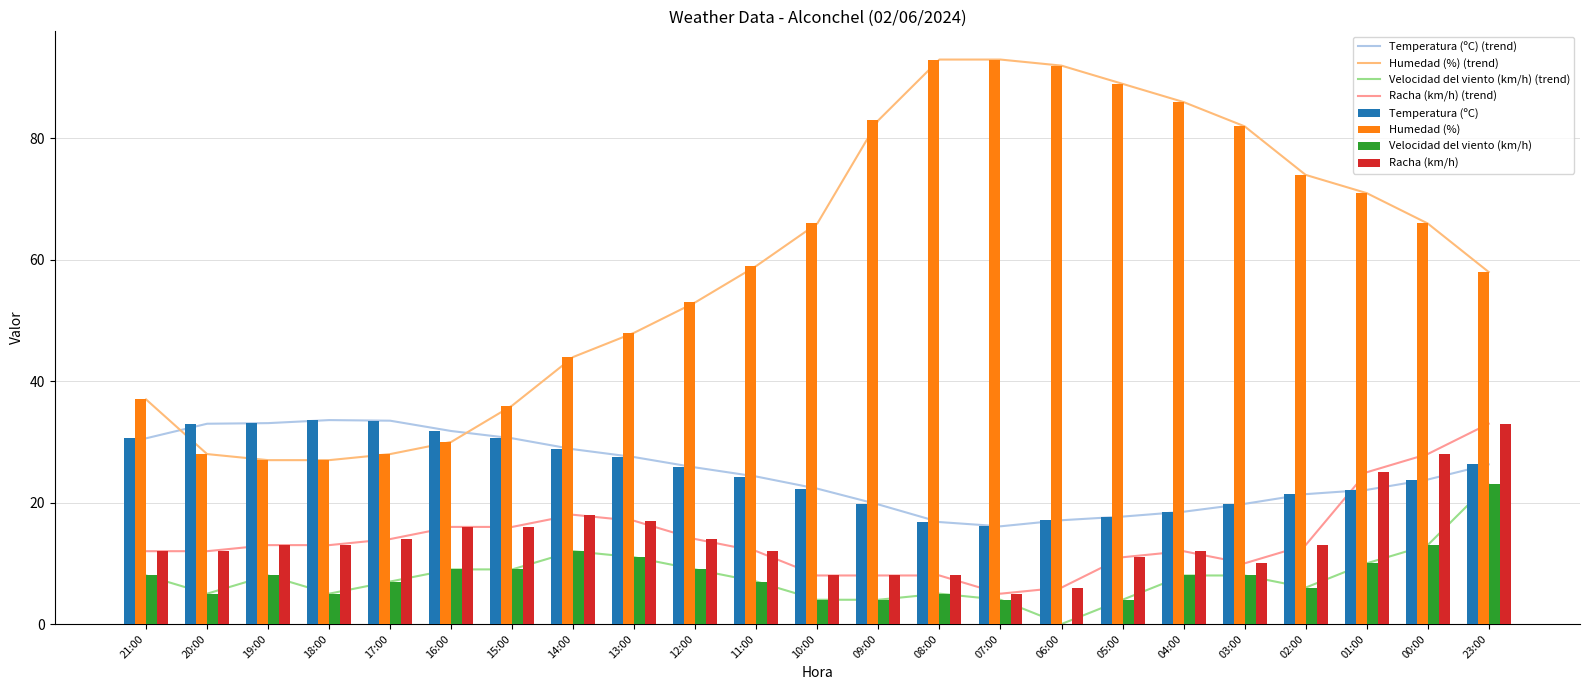

Reading left to right, what are all the values shown in this chart?

Temperatura (ºC): 21:00=30.6	20:00=33.0	19:00=33.1	18:00=33.6	17:00=33.5	16:00=31.8	15:00=30.6	14:00=28.8	13:00=27.5	12:00=25.8	11:00=24.3	10:00=22.3	09:00=19.7	08:00=16.8	07:00=16.1	06:00=17.1	05:00=17.7	04:00=18.5	03:00=19.8	02:00=21.4	01:00=22.1	00:00=23.8	23:00=26.3
Humedad (%): 21:00=37.0	20:00=28.0	19:00=27.0	18:00=27.0	17:00=28.0	16:00=30.0	15:00=36.0	14:00=44.0	13:00=48.0	12:00=53.0	11:00=59.0	10:00=66.0	09:00=83.0	08:00=93.0	07:00=93.0	06:00=92.0	05:00=89.0	04:00=86.0	03:00=82.0	02:00=74.0	01:00=71.0	00:00=66.0	23:00=58.0
Velocidad del viento (km/h): 21:00=8.0	20:00=5.0	19:00=8.0	18:00=5.0	17:00=7.0	16:00=9.0	15:00=9.0	14:00=12.0	13:00=11.0	12:00=9.0	11:00=7.0	10:00=4.0	09:00=4.0	08:00=5.0	07:00=4.0	06:00=0.0	05:00=4.0	04:00=8.0	03:00=8.0	02:00=6.0	01:00=10.0	00:00=13.0	23:00=23.0
Racha (km/h): 21:00=12.0	20:00=12.0	19:00=13.0	18:00=13.0	17:00=14.0	16:00=16.0	15:00=16.0	14:00=18.0	13:00=17.0	12:00=14.0	11:00=12.0	10:00=8.0	09:00=8.0	08:00=8.0	07:00=5.0	06:00=6.0	05:00=11.0	04:00=12.0	03:00=10.0	02:00=13.0	01:00=25.0	00:00=28.0	23:00=33.0